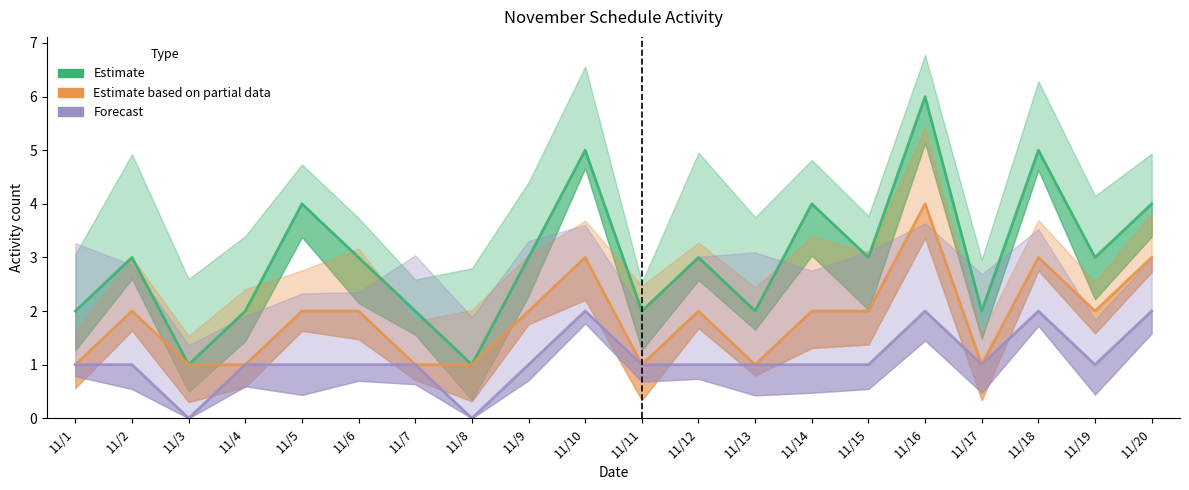

List the series in order of their overall mean, lowest first.

Forecast, Estimate based on partial data, Estimate